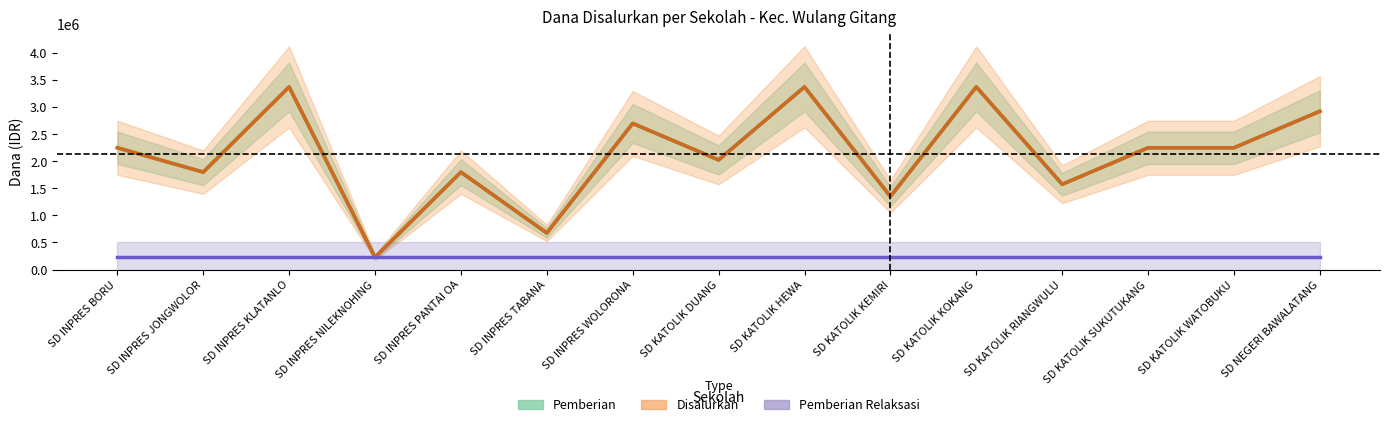

Between SD KATOLIK RIANGWULU and SD KATOLIK WATOBUKU, which is larger?

SD KATOLIK WATOBUKU